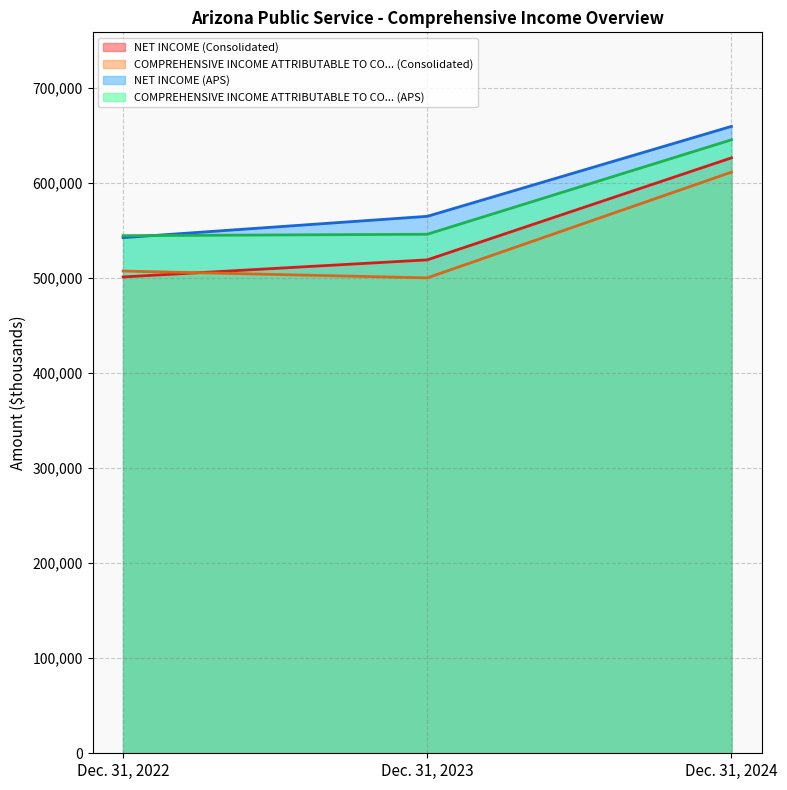

Which has a higher value, Dec. 31, 2022 or Dec. 31, 2024?

Dec. 31, 2024